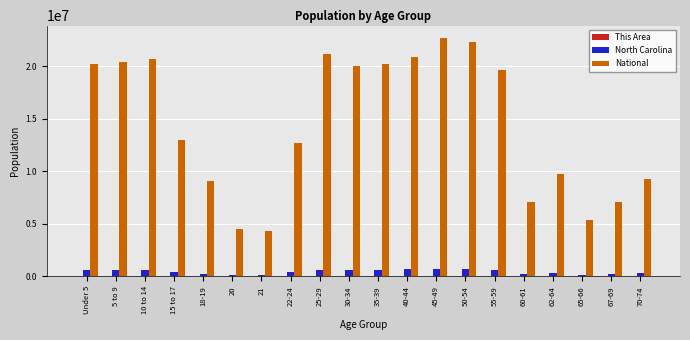

Is the value of National at 21 greater than the value of North Carolina at 10 to 14?

Yes